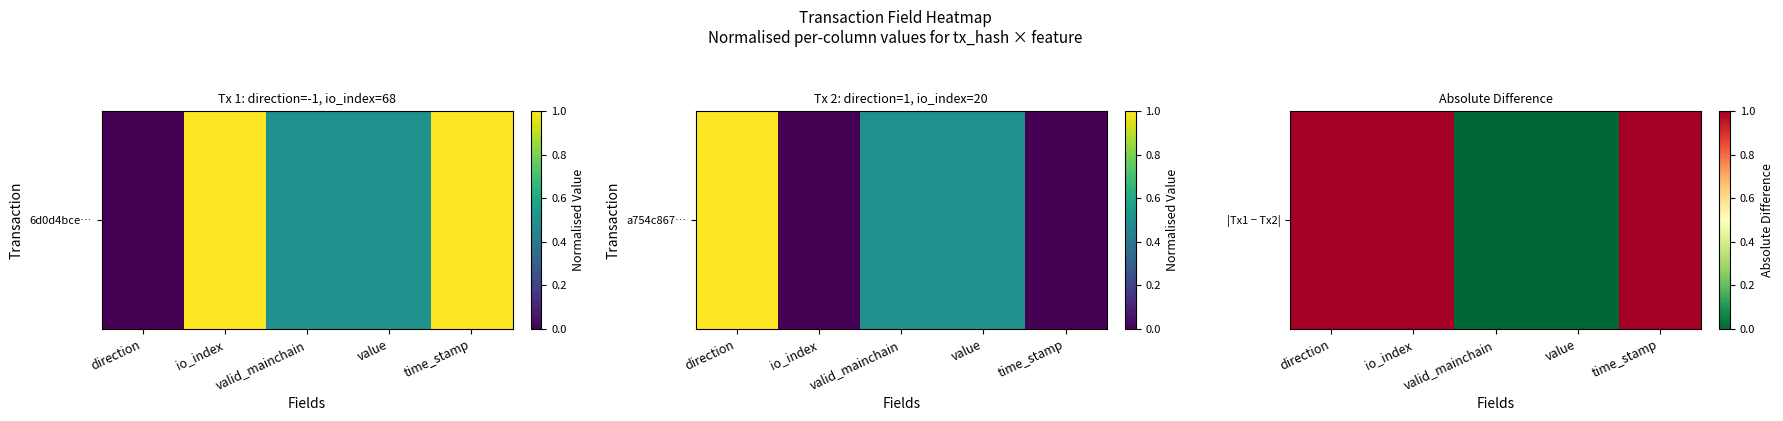

True or false: the data shows 1 at time_stamp.

False